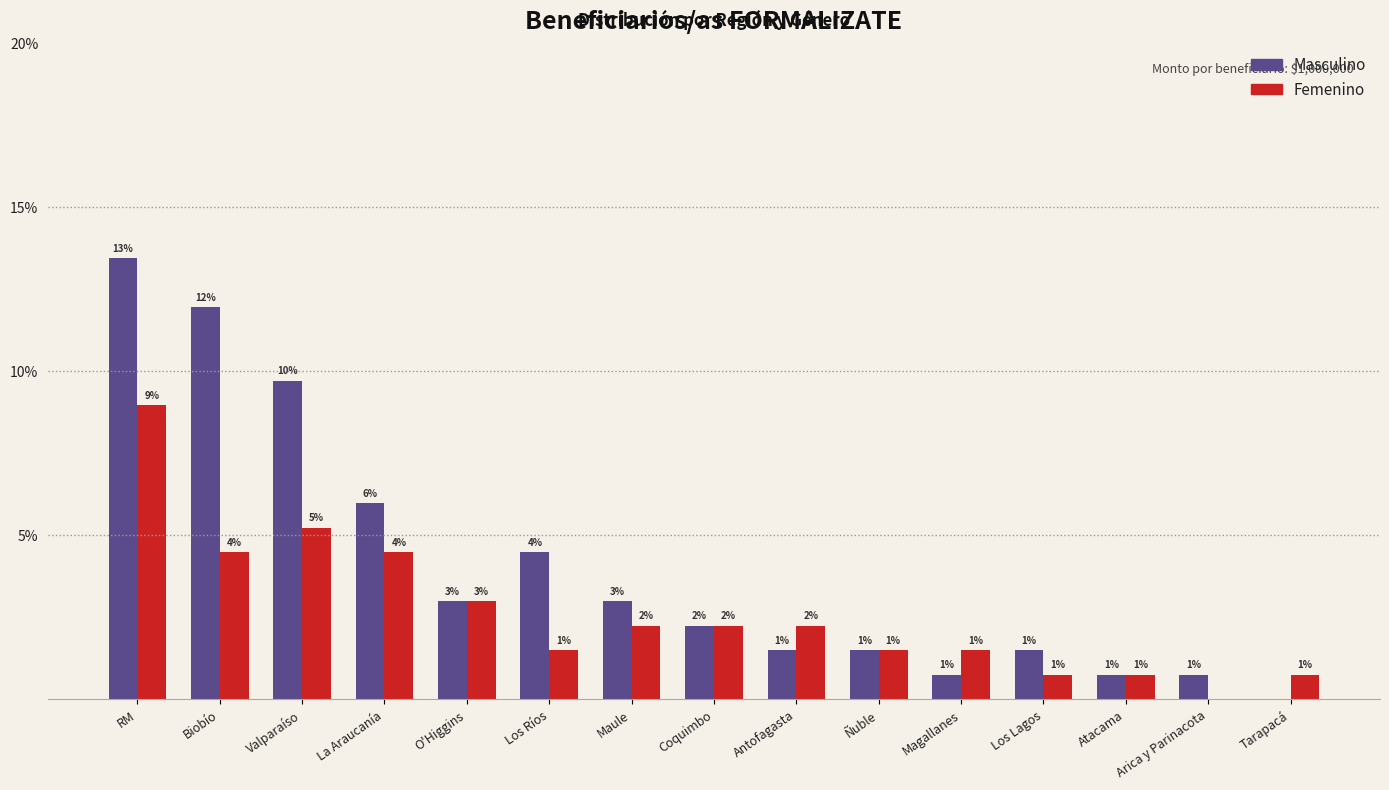

At how many categories does at least one series exceed 7?

3